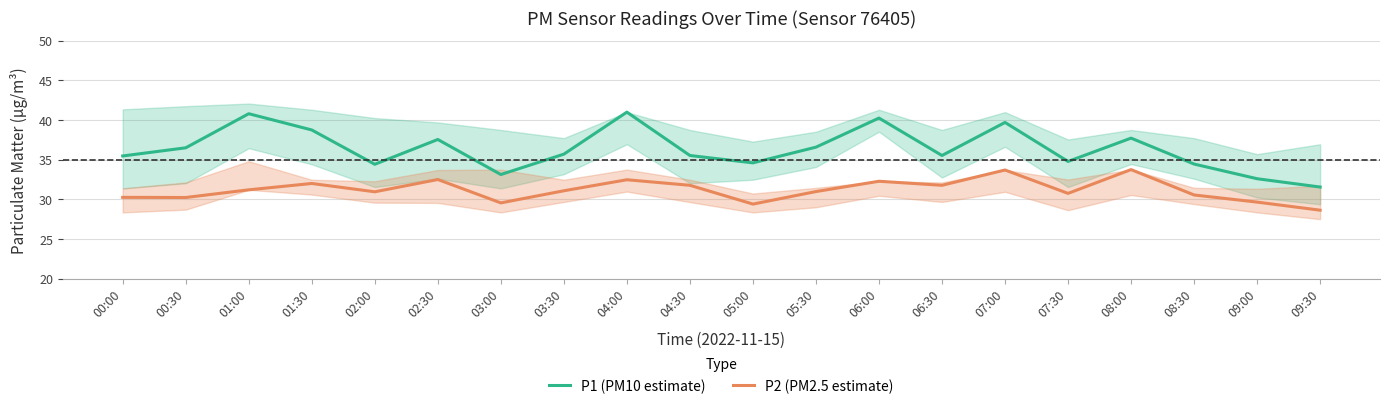

True or false: P1 (PM10 estimate) and P2 (PM2.5 estimate) intersect in this chart.

False